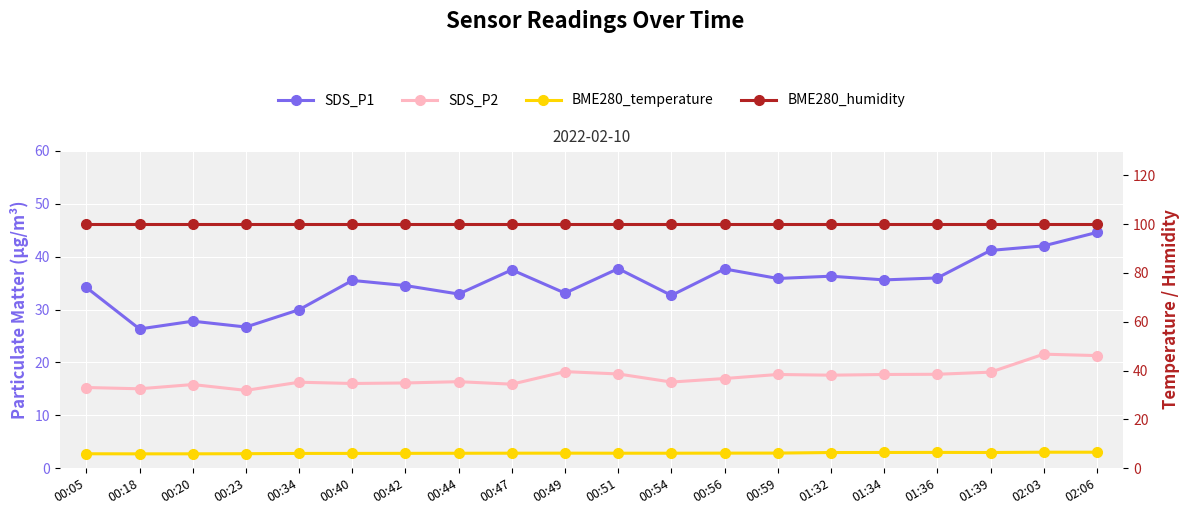

What is the label of the 4th point from the right?

01:36